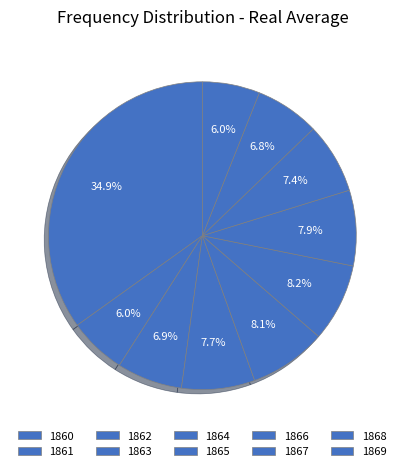

How many segments does this pie chart have?

10